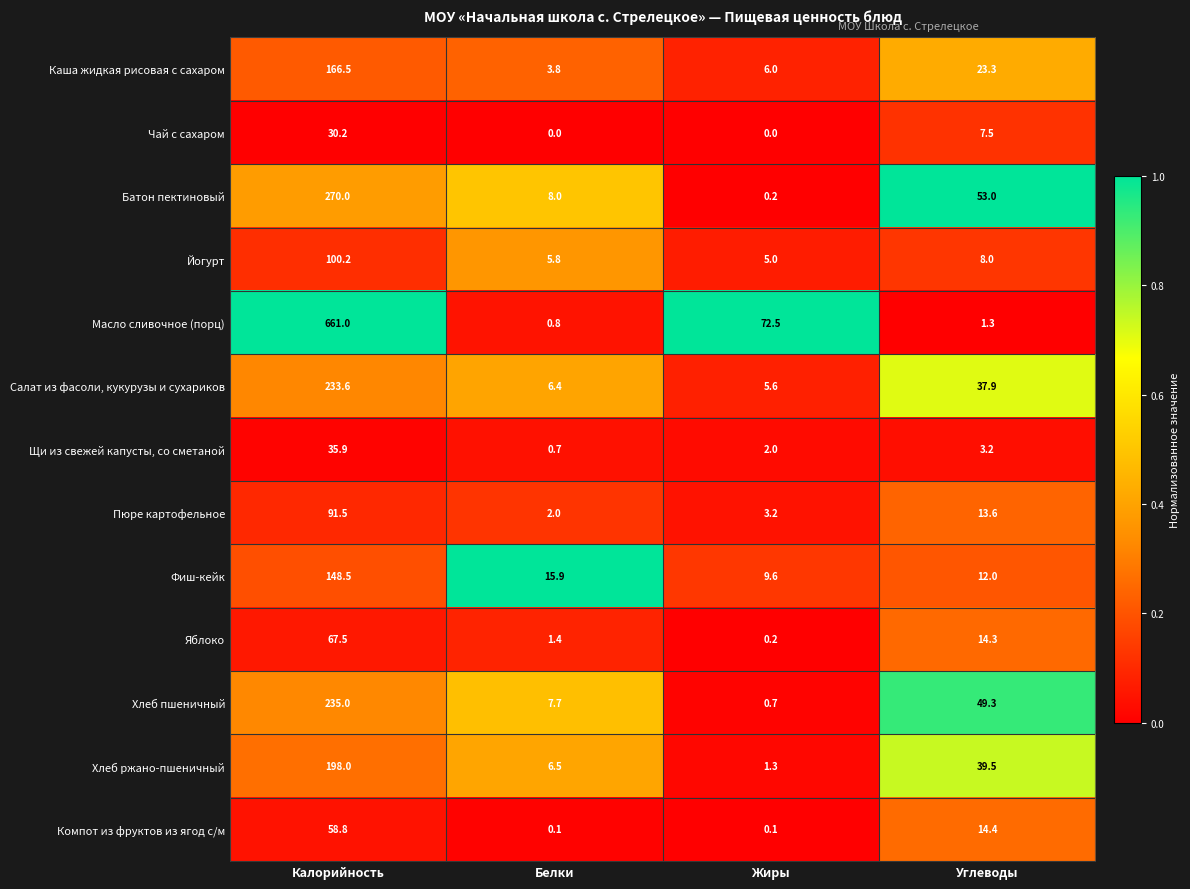

Which series changed the most between Калорийность and Белки?

Масло сливочное (порц)